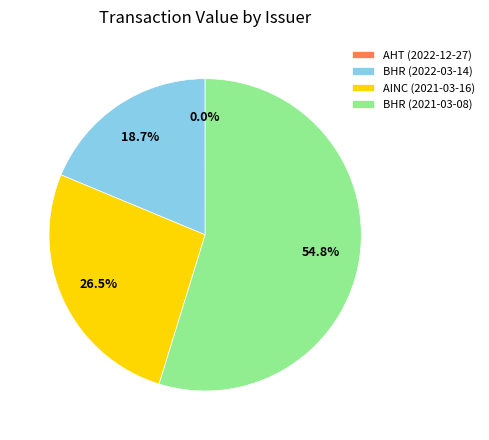

Is it true that BHR (2022-03-14) is 30% of the pie?

False